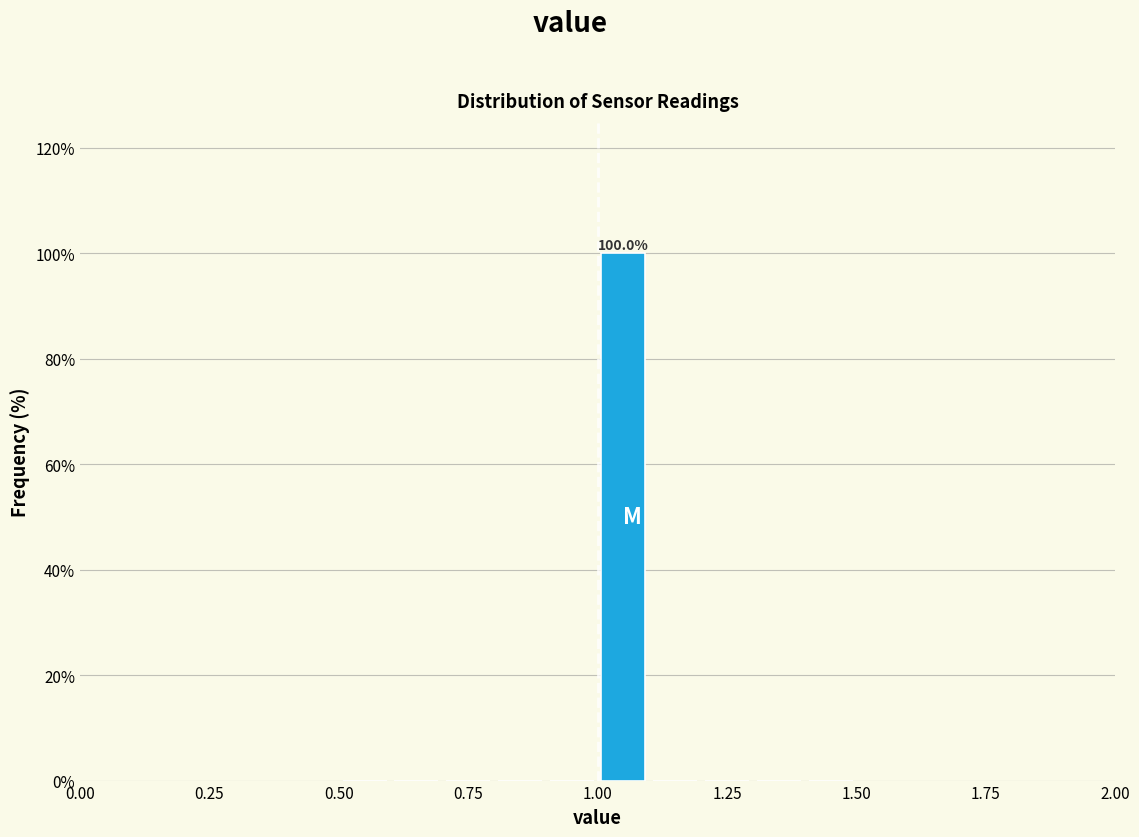

Around what value on the x-axis is the tallest bar? Give the approximate position of its centre, as read against the axis.

1.05